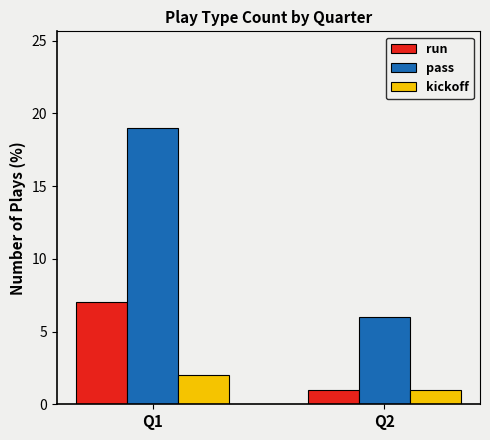

Rank the series by their average value, from highest to lowest.

pass, run, kickoff